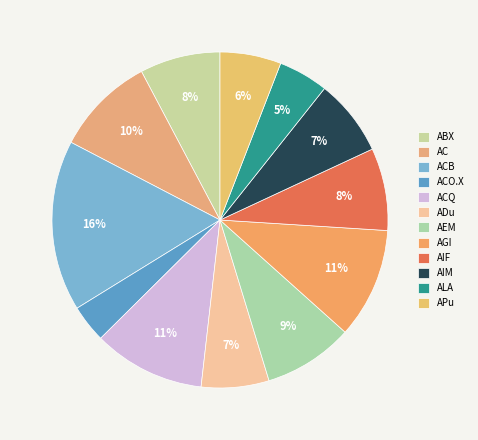

How many segments does this pie chart have?

12